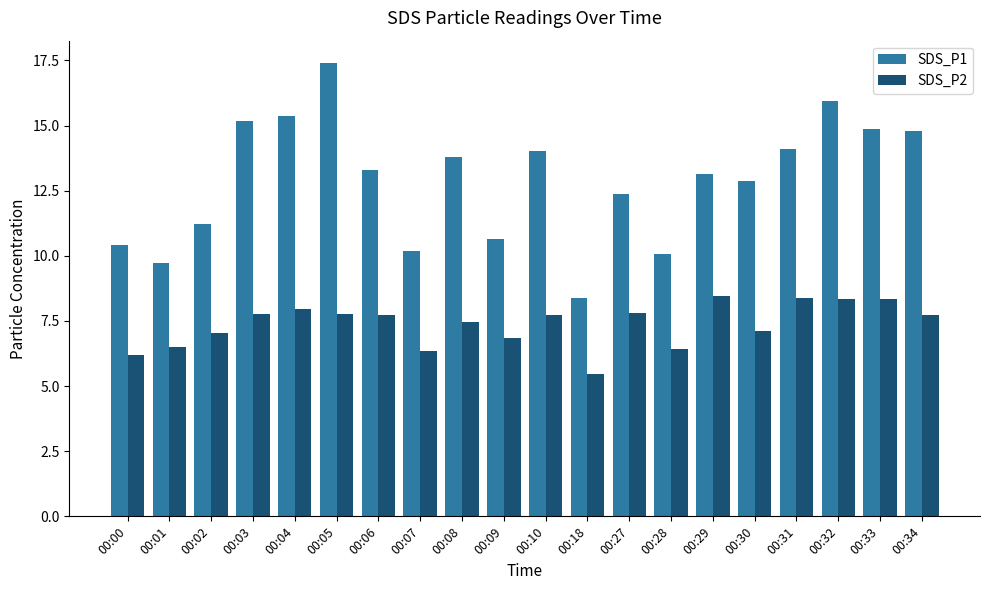

True or false: SDS_P2 has a value of 3.6 at 00:06.

False